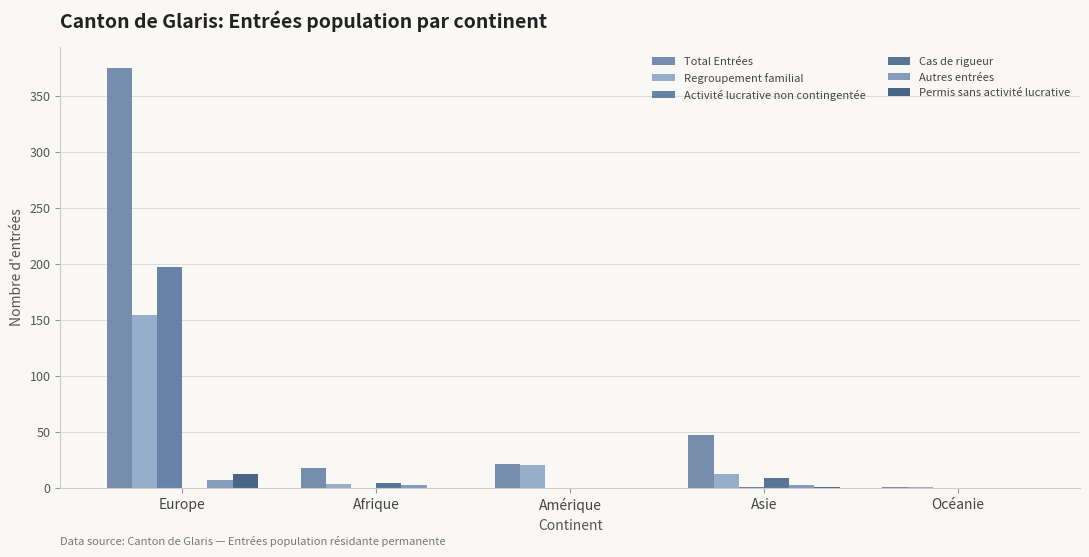

Reading left to right, transcribe all the data shown in this chart.

Total Entrées: Europe=375	Afrique=18	Amérique=21	Asie=47	Océanie=1
Regroupement familial: Europe=154	Afrique=3	Amérique=20	Asie=12	Océanie=1
Activité lucrative non contingentée: Europe=197	Afrique=0	Amérique=0	Asie=1	Océanie=0
Cas de rigueur: Europe=0	Afrique=4	Amérique=0	Asie=9	Océanie=0
Autres entrées: Europe=7	Afrique=2	Amérique=0	Asie=2	Océanie=0
Permis sans activité lucrative: Europe=12	Afrique=0	Amérique=0	Asie=1	Océanie=0